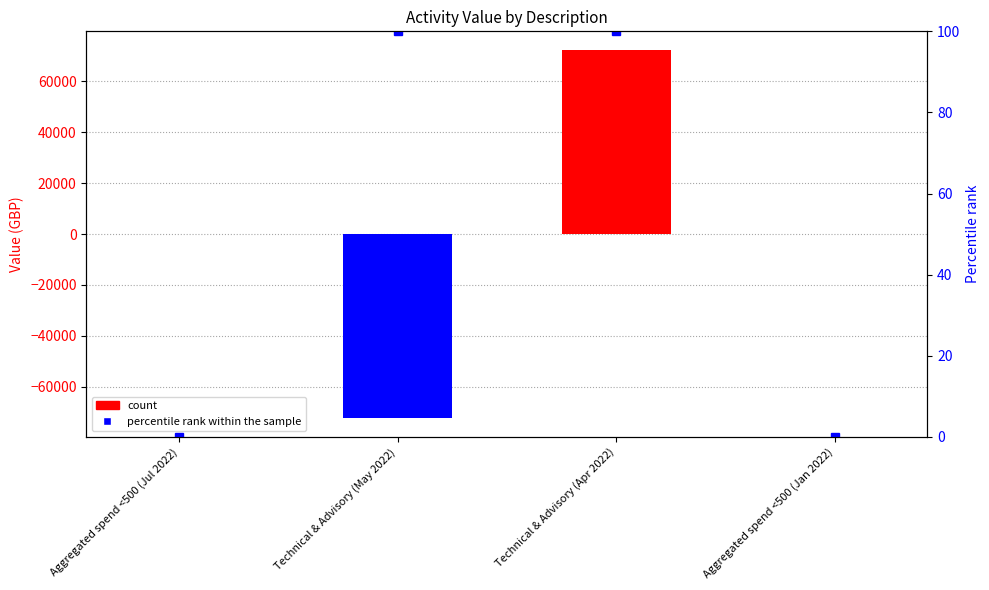

Which has a higher value, Aggregated spend <500 (Jan 2022) or Aggregated spend <500 (Jul 2022)?

Aggregated spend <500 (Jul 2022)